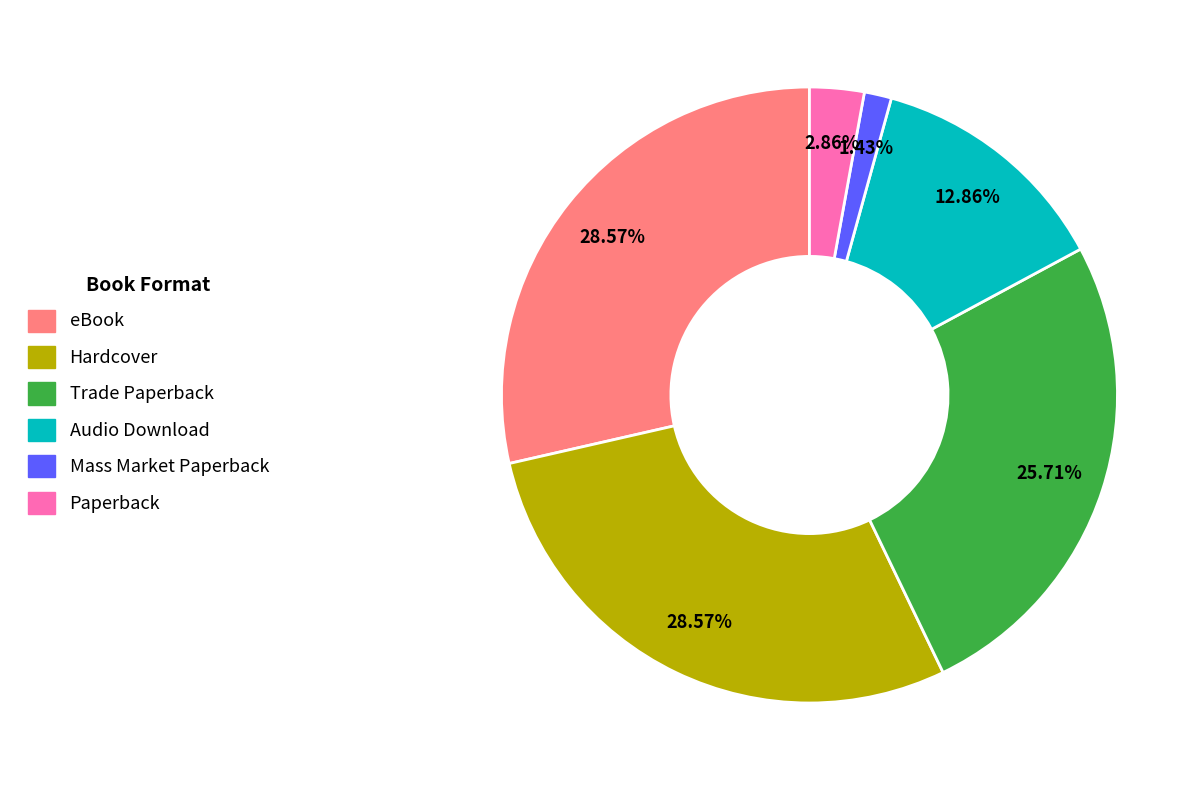

What percentage is the Trade Paperback slice, to the nearest percent?

26%